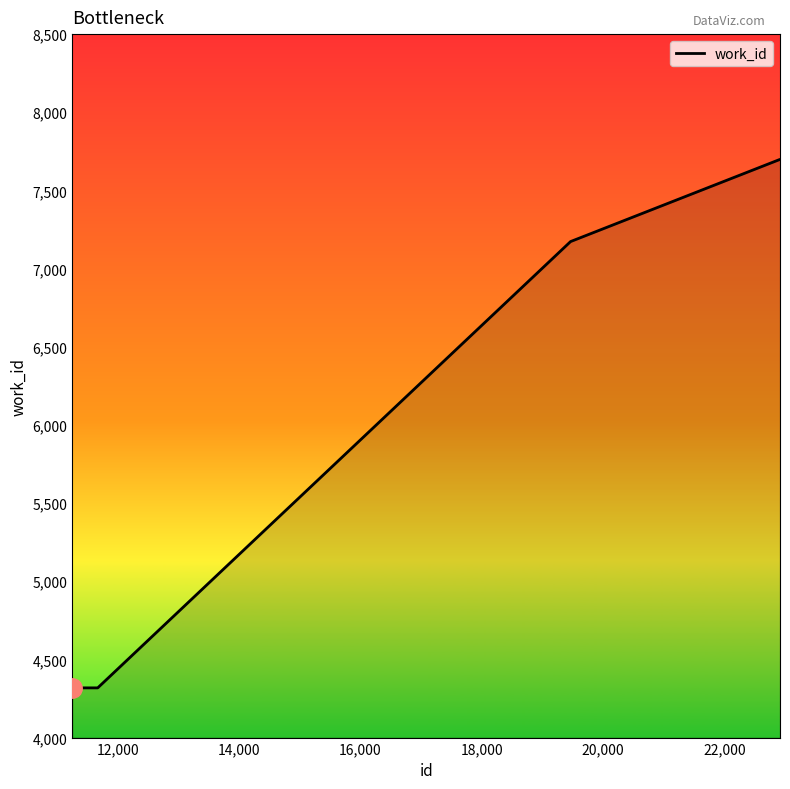

What is the maximum value shown in the chart?

7698